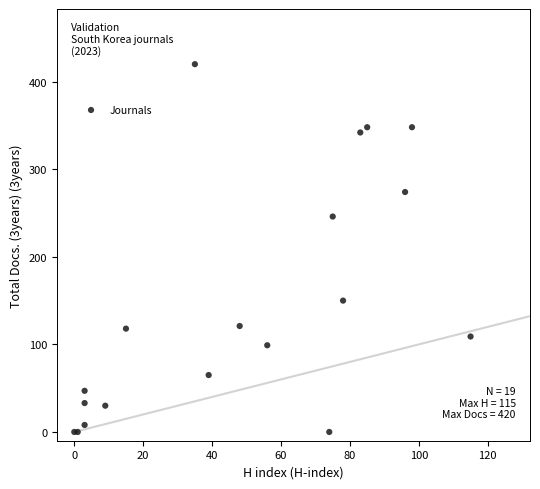

What Y value in the scatter plot is closest to 210?

246